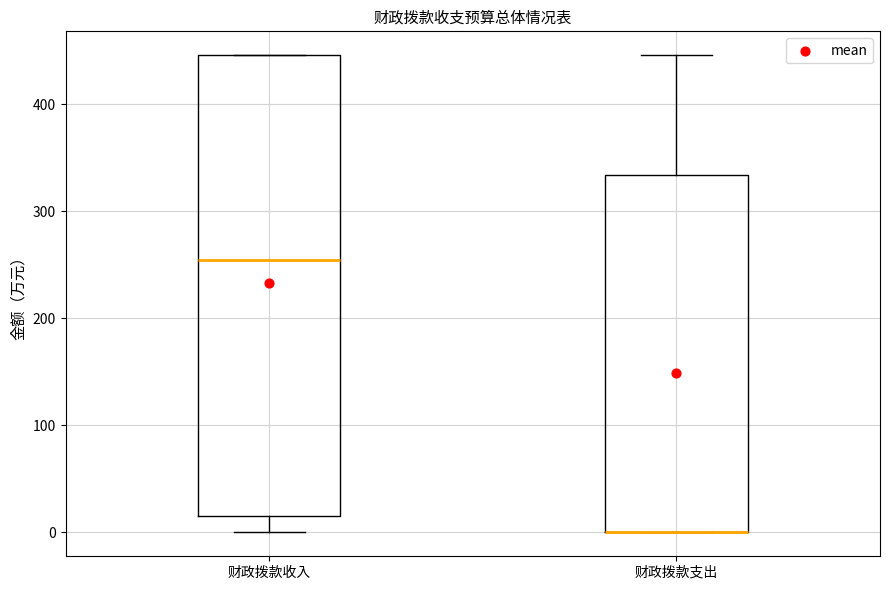

Reading left to right, read every box against the y-axis: the position of its median line, the range the box covers, and the ends of its whiskers. The values are not printed on the chart, so give them approximately, as read against the axis.

财政拨款收入: median 250, box 20 to 450, whiskers 0 to 450
财政拨款支出: median 0 (drawn on the box's lower edge), box 0 to 330, whiskers 0 to 450